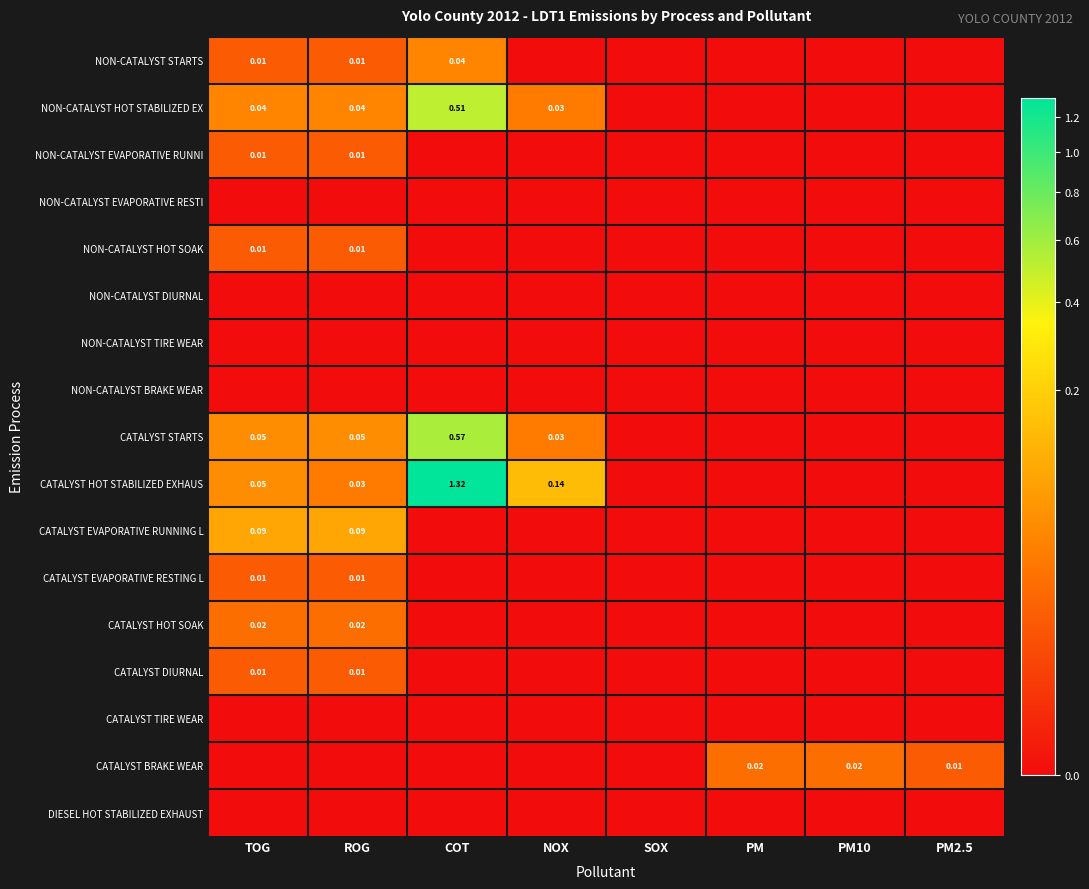

Which series changed the most between TOG and PM10?

CATALYST EVAPORATIVE RUNNING L